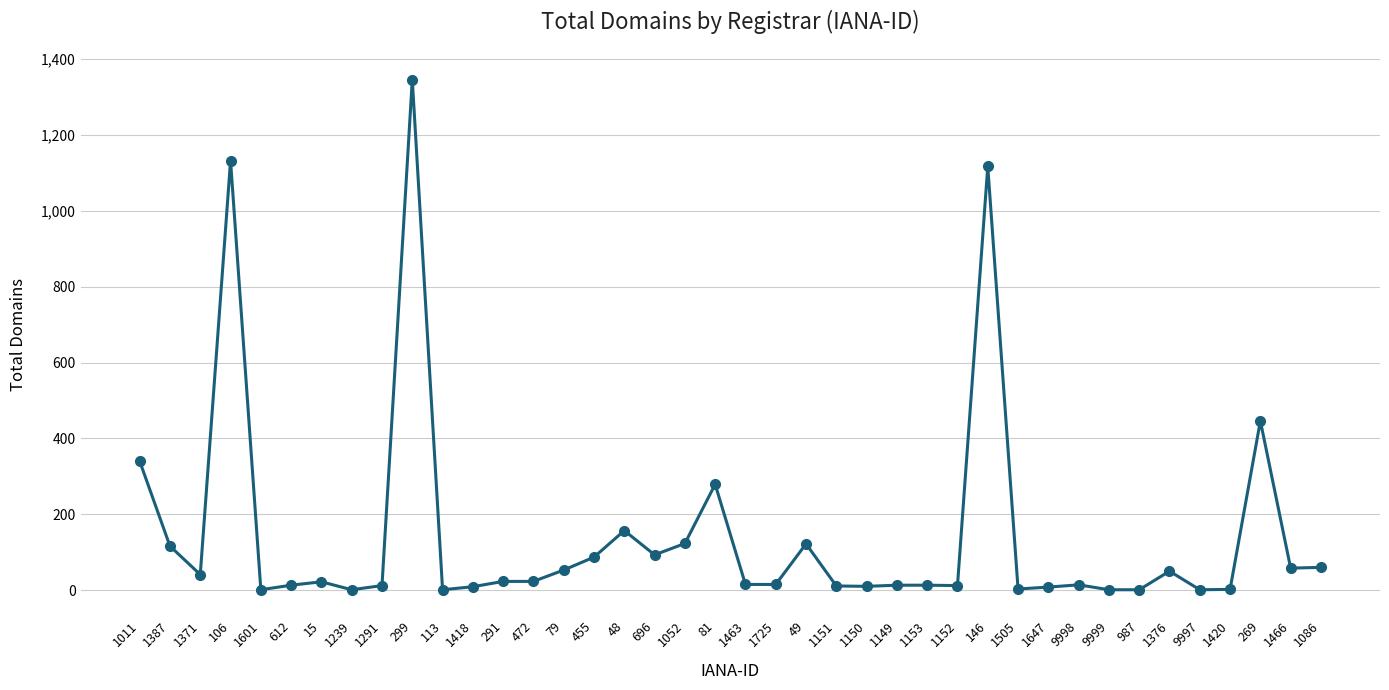

True or false: the data shows 15 at 1463.

True